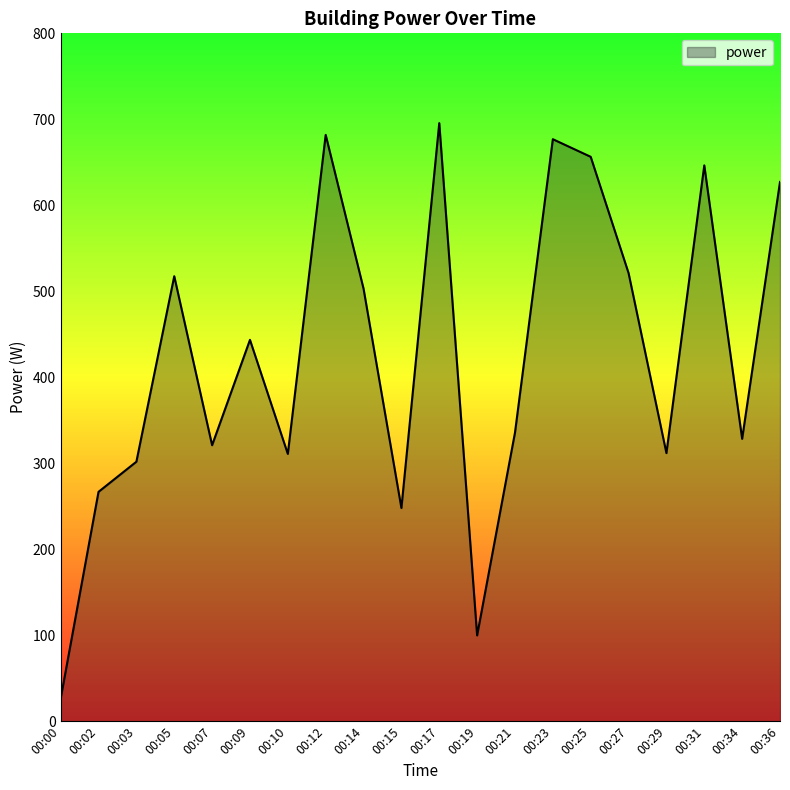

Between 00:14 and 00:00, which is larger?

00:14